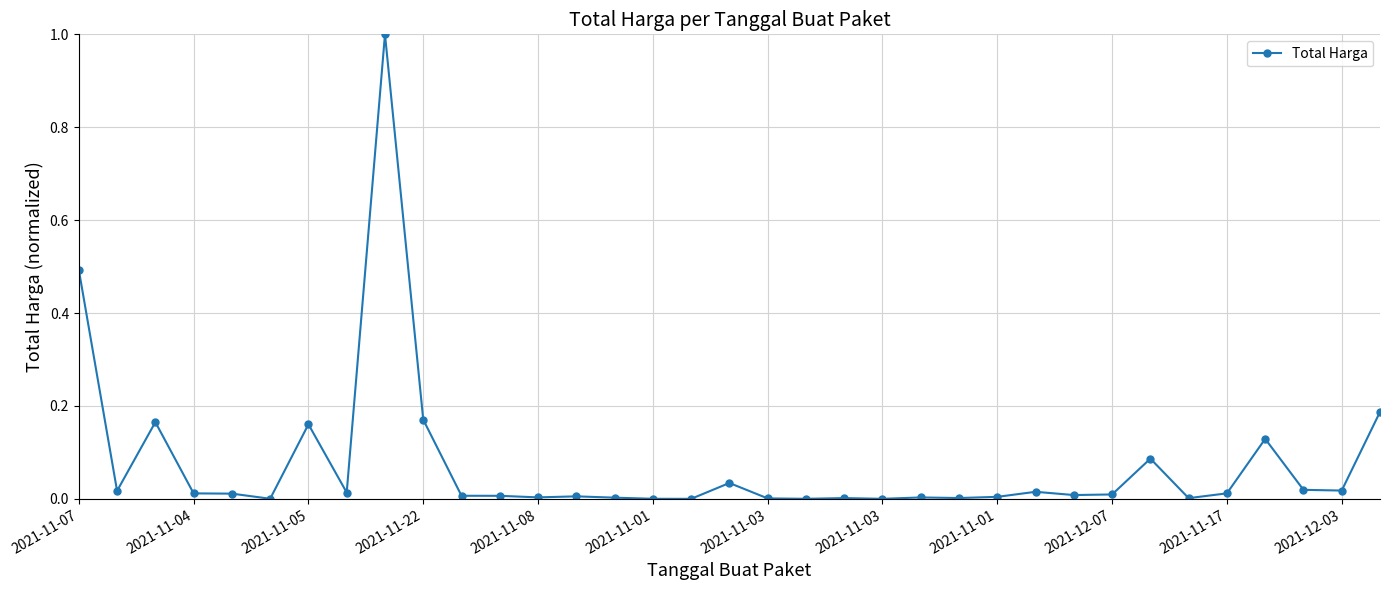

What is the maximum value shown in the chart?

1.0